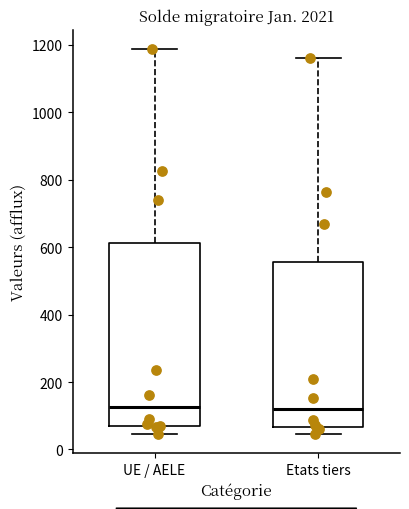

Reading left to right, read every box against the y-axis: the position of its median line, the range the box covers, and the ends of its whiskers. The values are not printed on the chart, so give them approximately, as read against the axis.

UE / AELE: median 120, box 80 to 620, whiskers 40 to 1180
Etats tiers: median 120, box 60 to 560, whiskers 40 to 1160